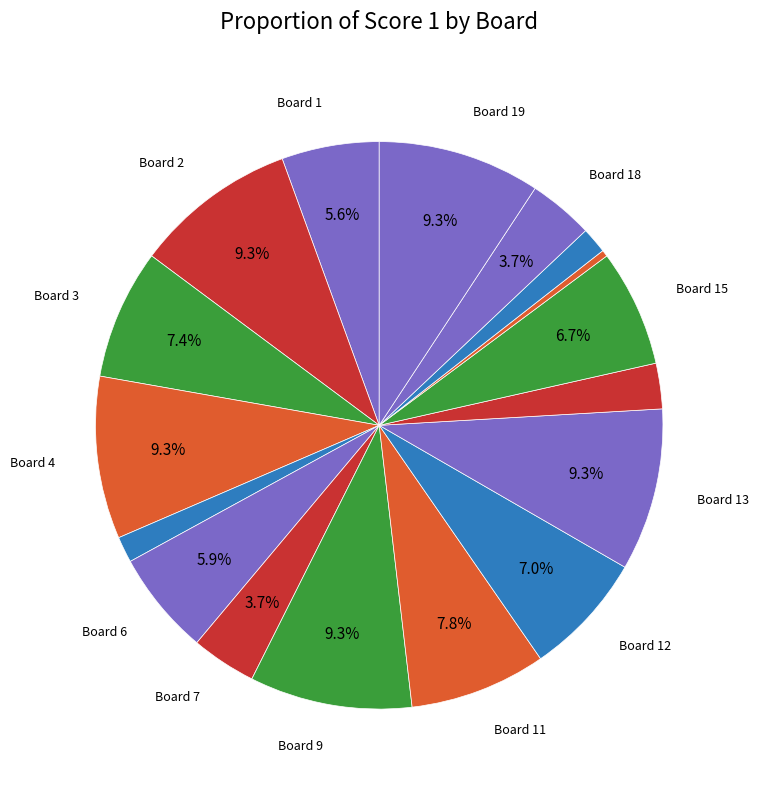

Which slice is the smallest?

Board 8